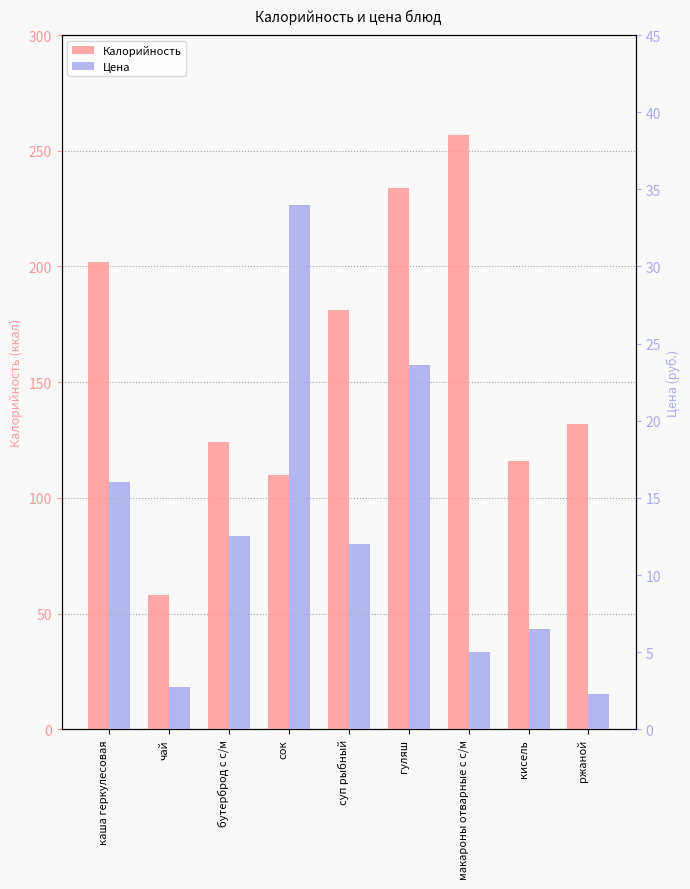

What is the lowest value of the Калорийность series?

58.0